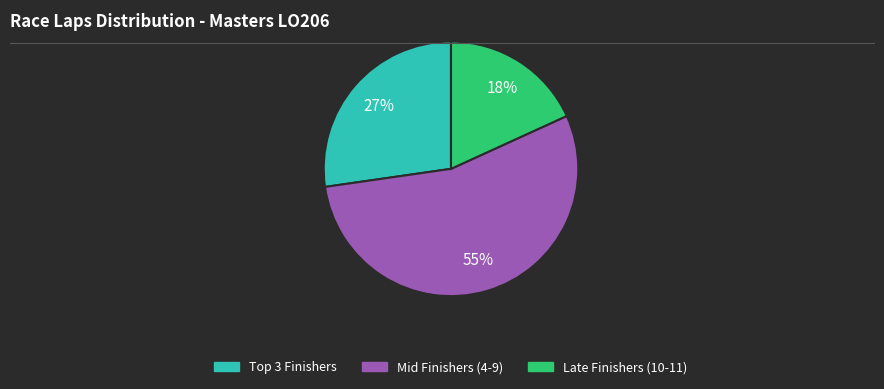

To the nearest percent, what is the average slice percentage?

33%